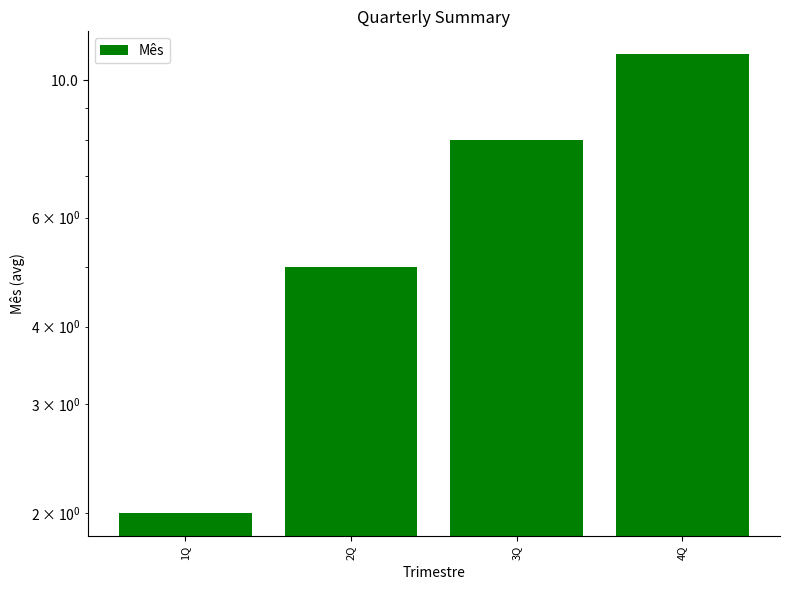

Reading right to left, list all the values displayed in this chart.

4Q=11	3Q=8	2Q=5	1Q=2